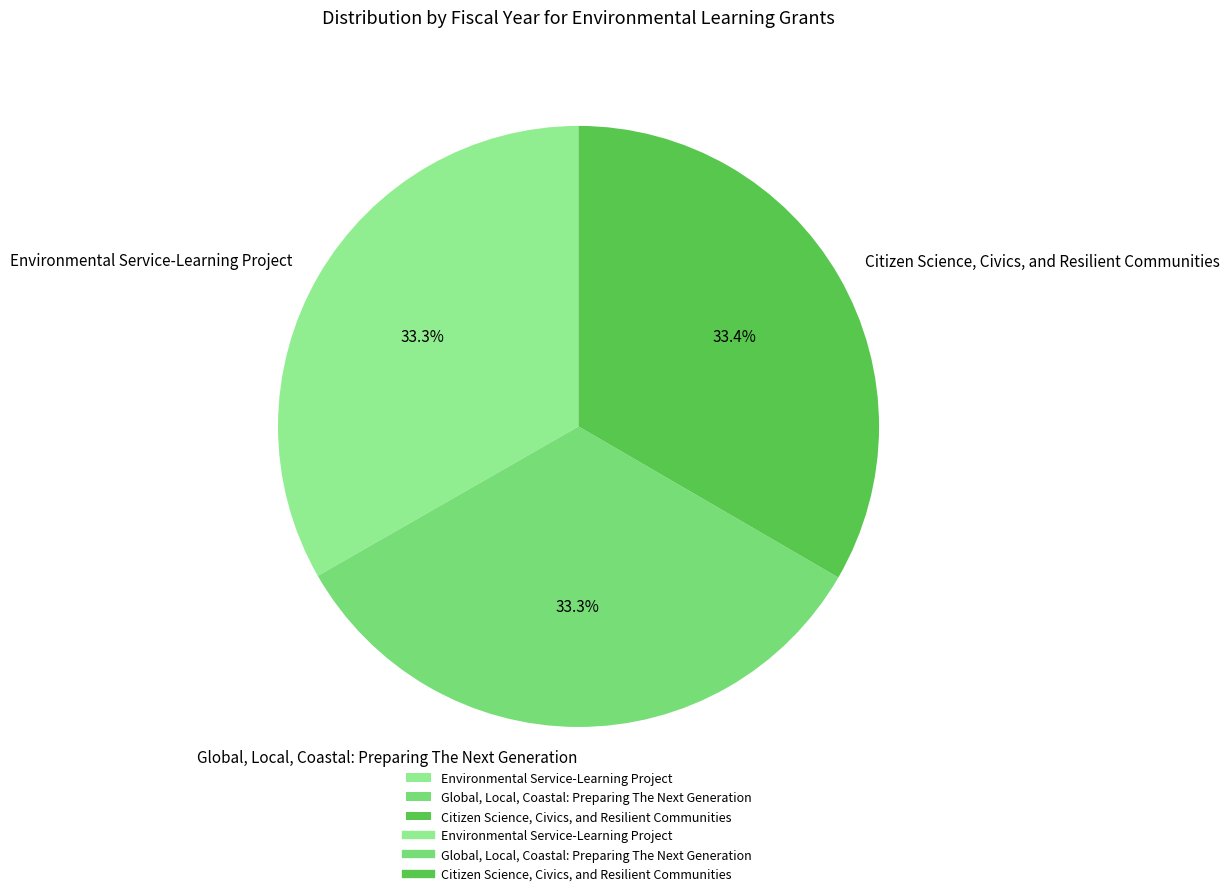

What percentage do Citizen Science, Civics, and Resilient Communities and Global, Local, Coastal: Preparing The Next Generation together represent?

66.7%